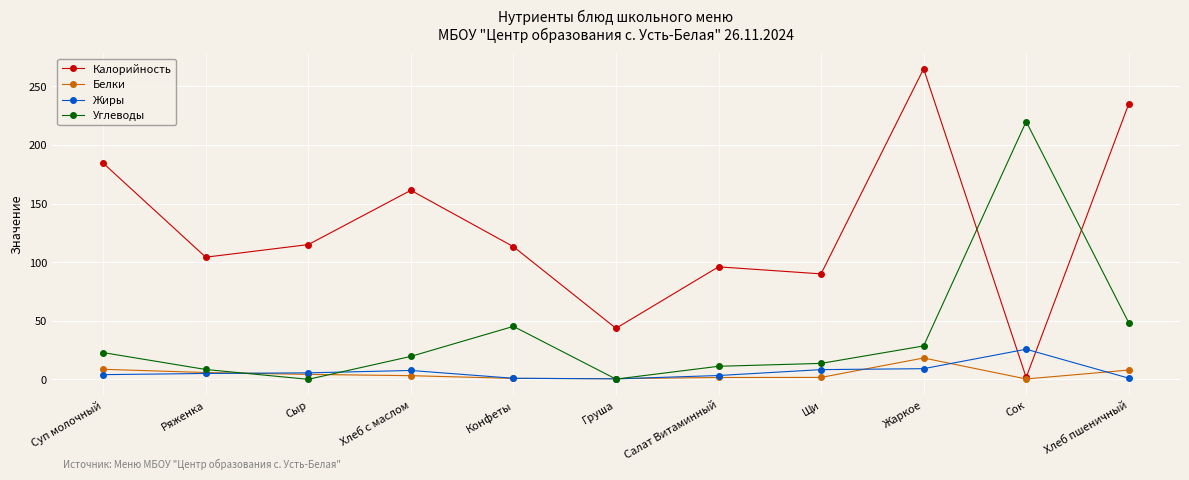

Is the value of Калорийность at Груша greater than the value of Белки at Груша?

Yes